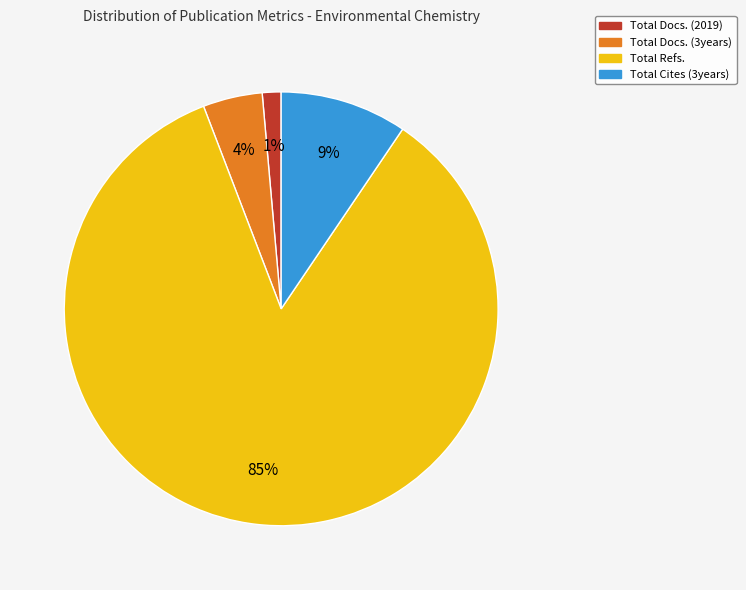

The Total Docs. (3years) slice represents 18% of the pie. True or false?

False